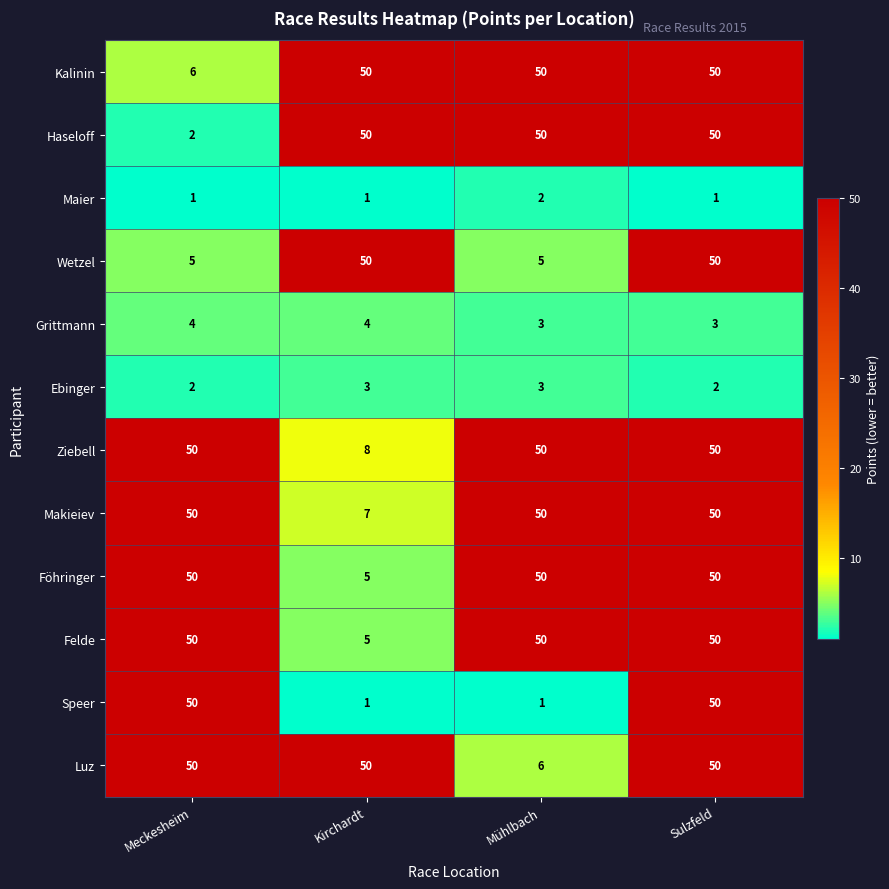

The value of Ebinger at Meckesheim is 1. True or false?

False